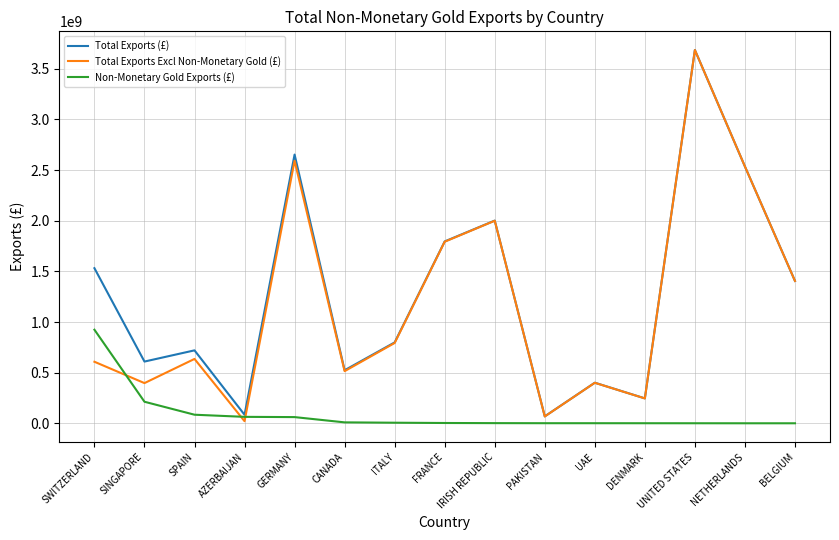

What is the difference between the second highest and second lowest values in the Total Exports (£) series?

2568964011